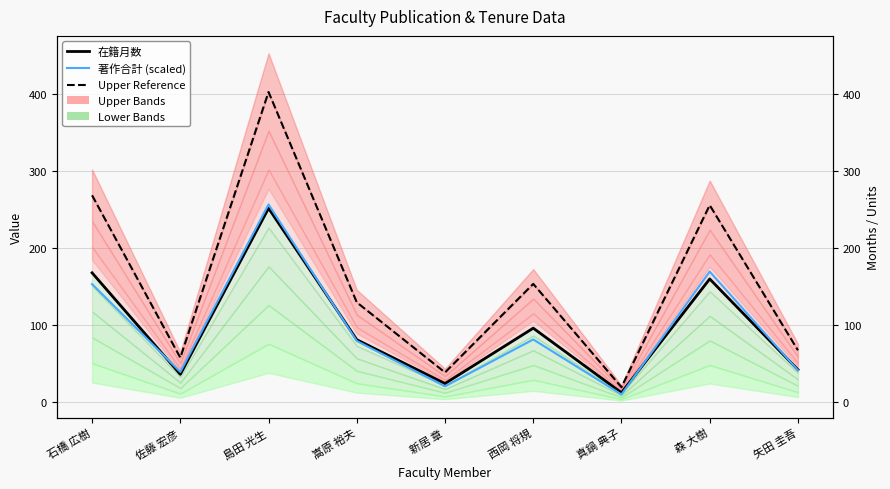

What is the value of the 著作合計 (scaled) point at the 5th from the left?

20.3